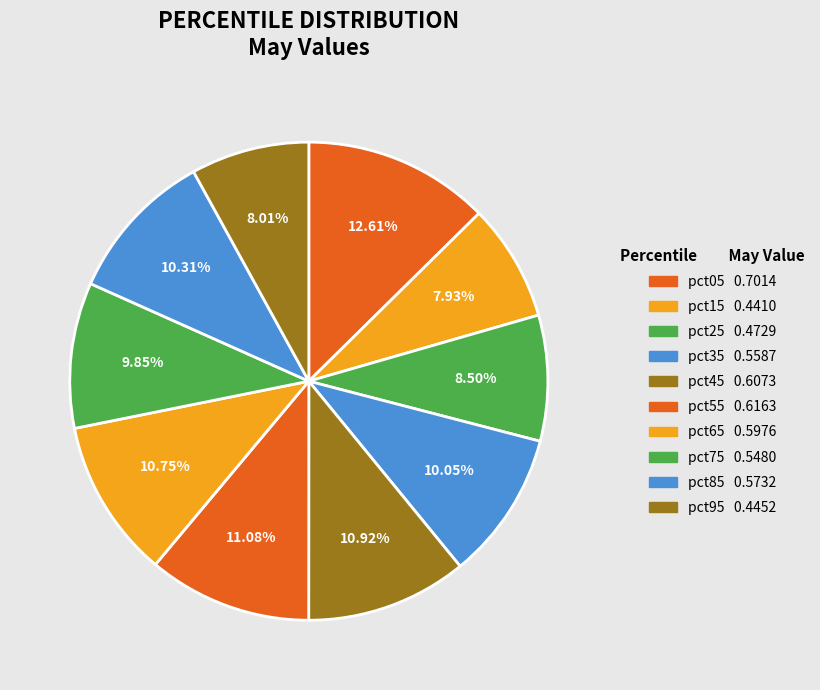

Count the number of slices in the pie.

10